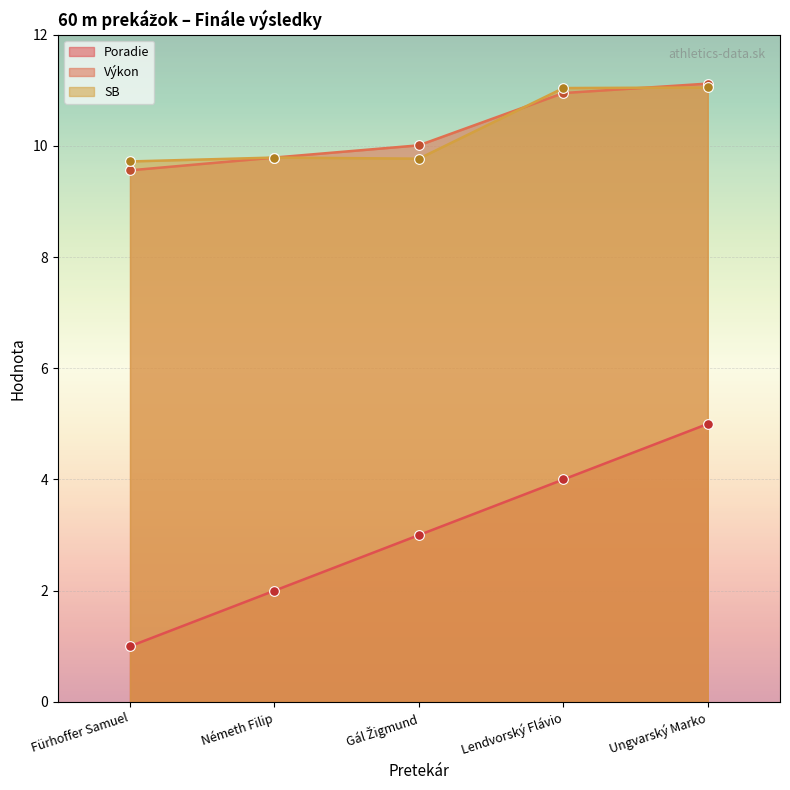

True or false: SB and Poradie cross at least once.

False